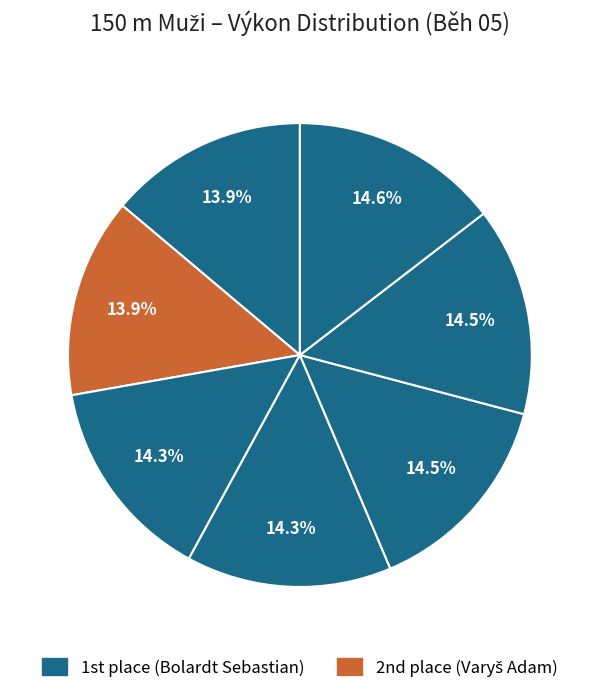

How many segments does this pie chart have?

7